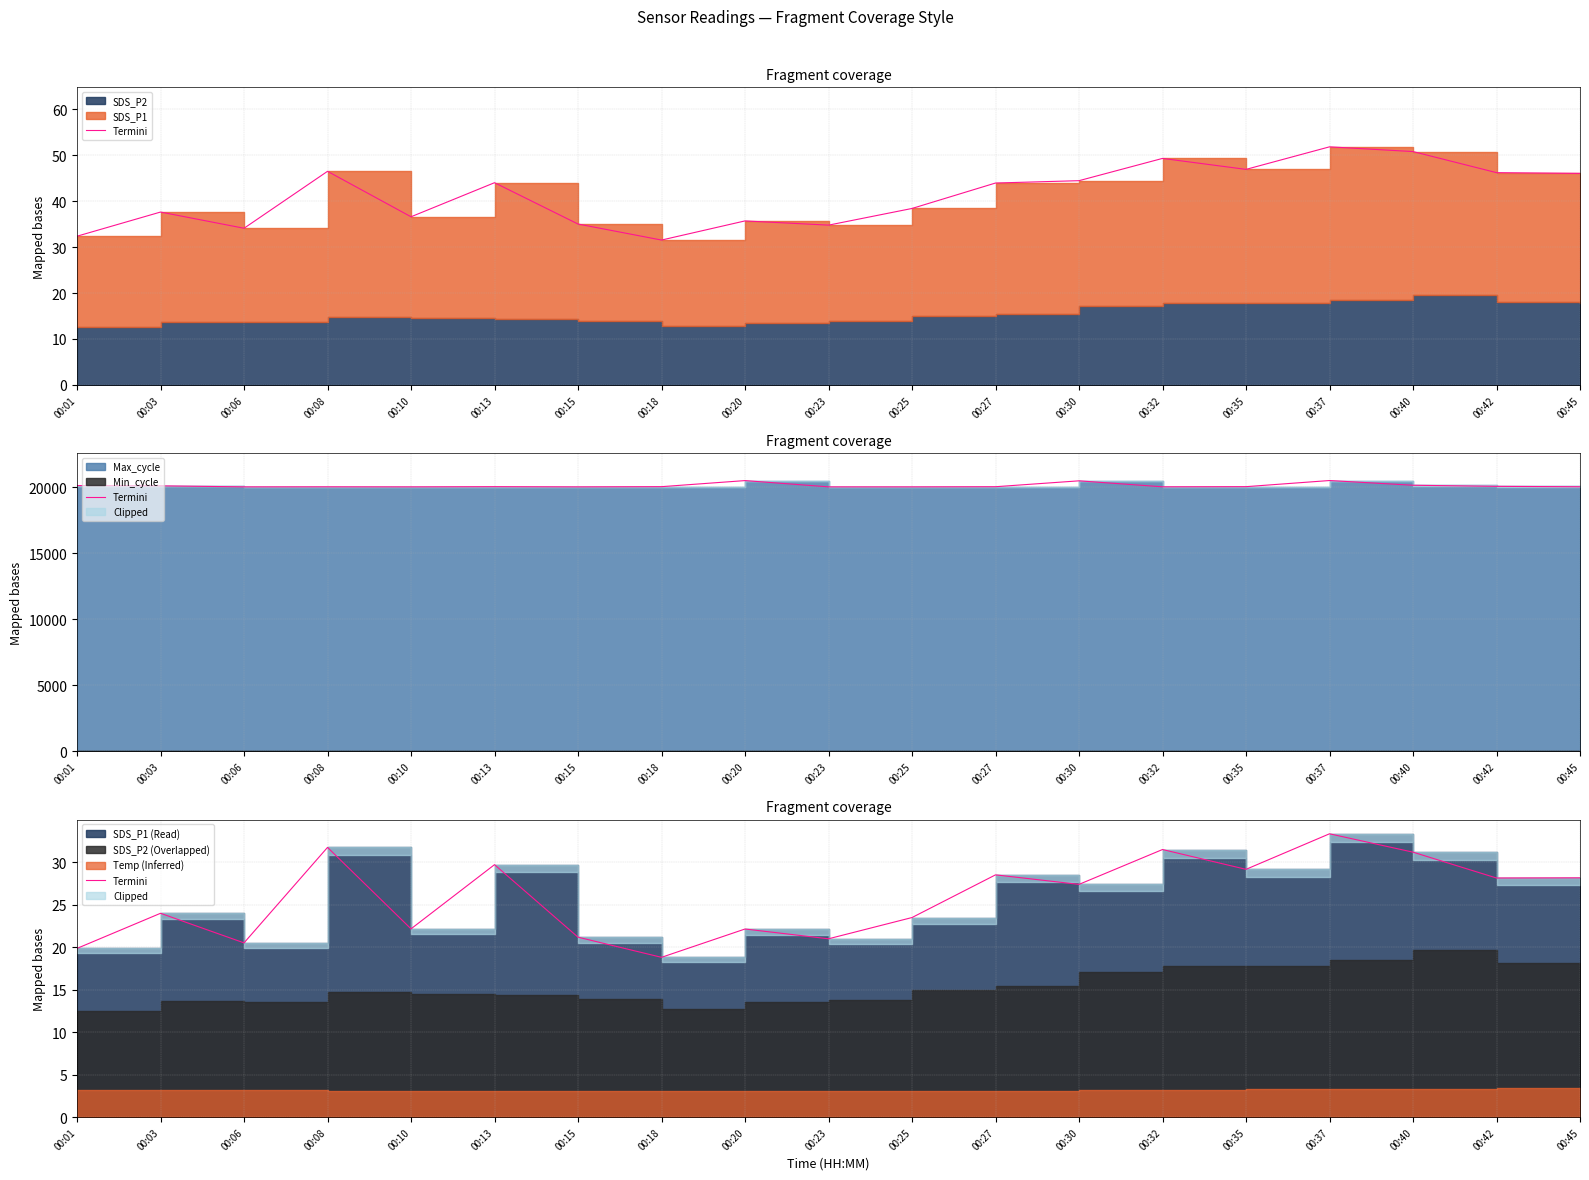

List the labels in order of value, smallest first.

00:18, 00:01, 00:06, 00:23, 00:15, 00:20, 00:10, 00:25, 00:03, 00:30, 00:42, 00:45, 00:27, 00:35, 00:13, 00:40, 00:32, 00:08, 00:37